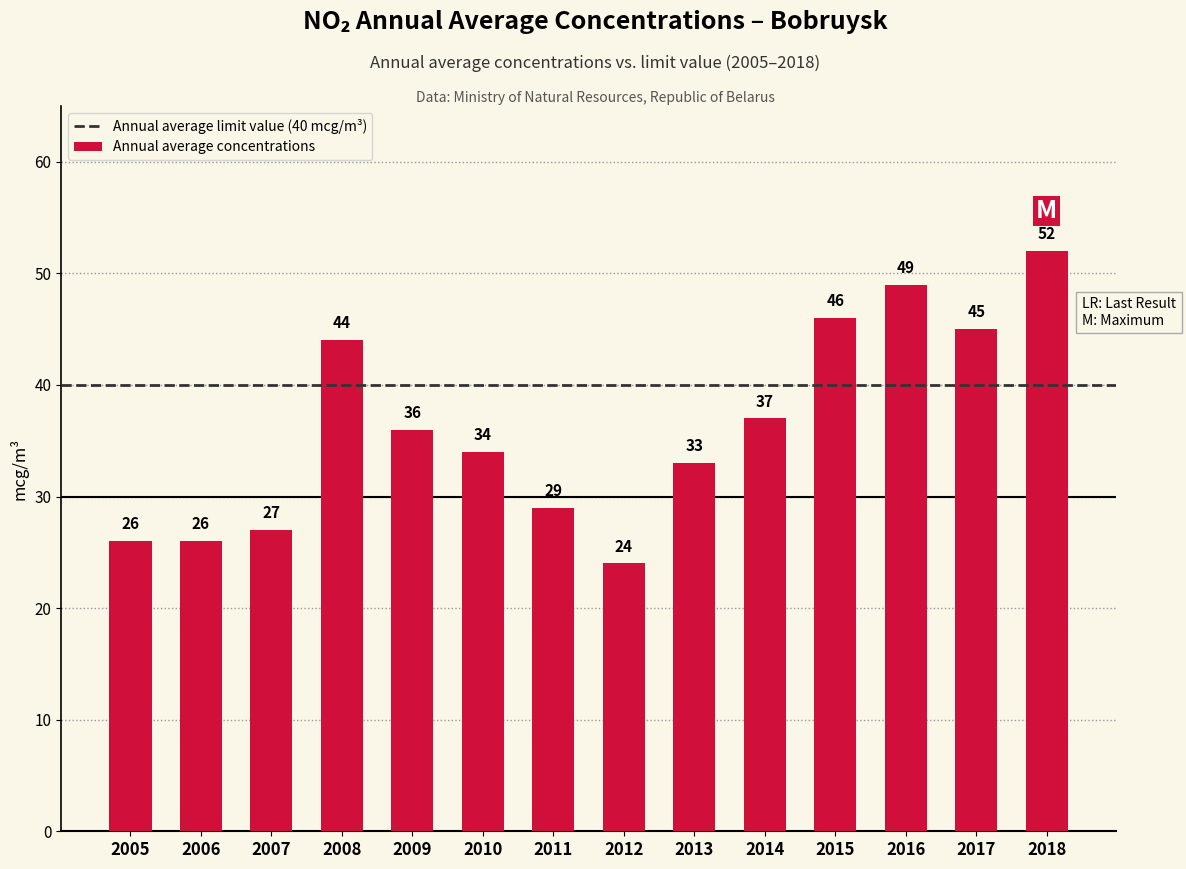

Approximately how many times larger is the value at 2006 compared to 2009?

0.7